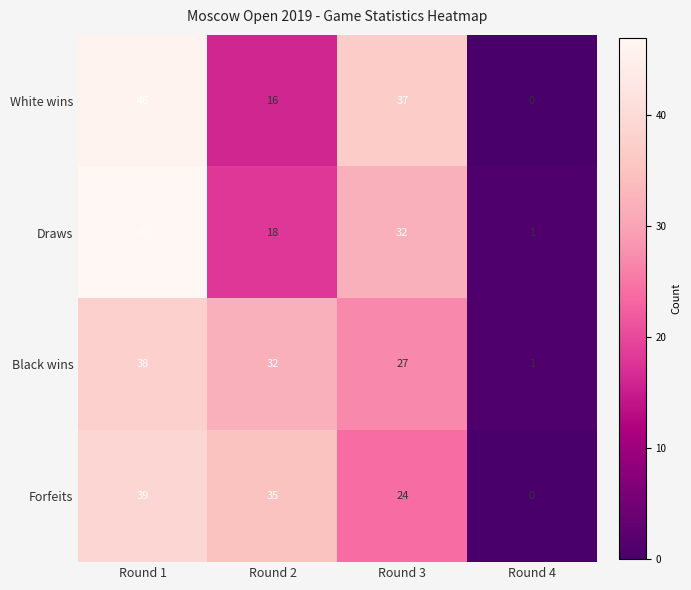

How many categories are shown in the chart?

4